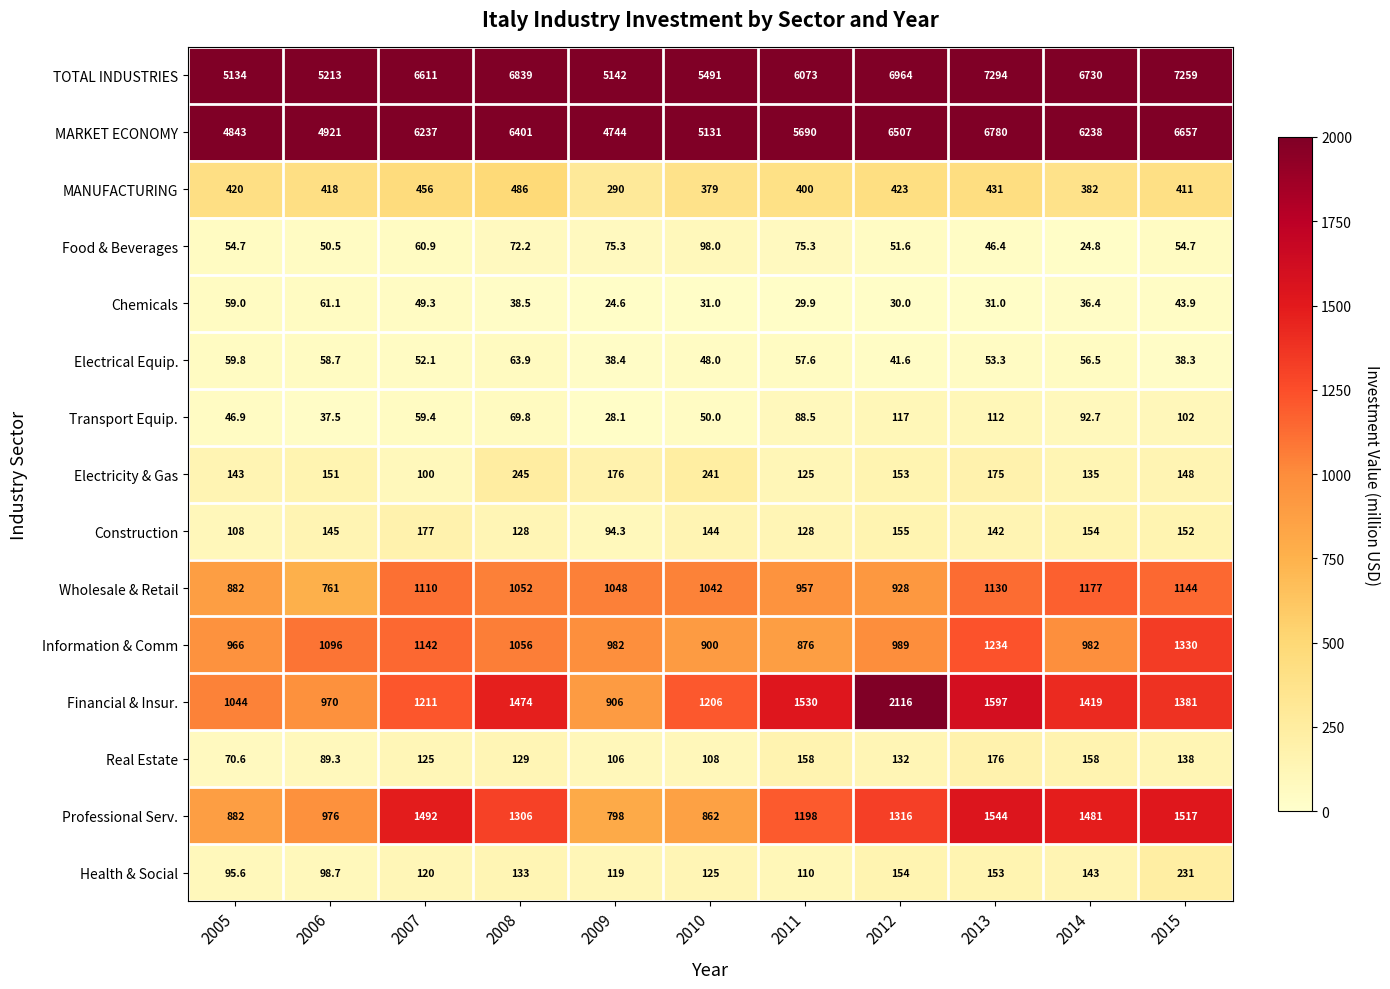

What is the difference between the Electricity & Gas values at 2005 and 2008?

102.0